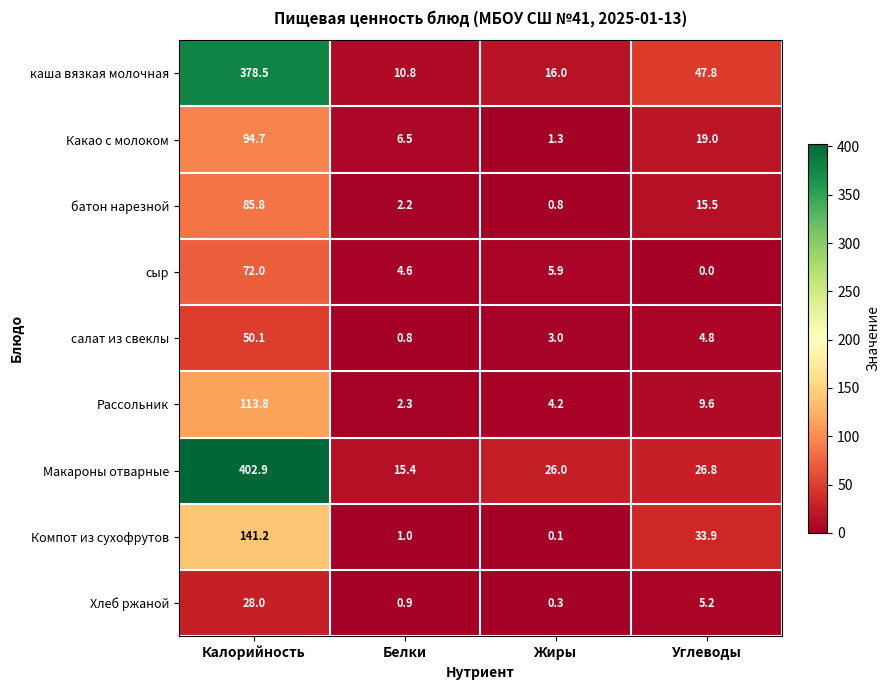

What is the maximum value shown in the chart?

402.9